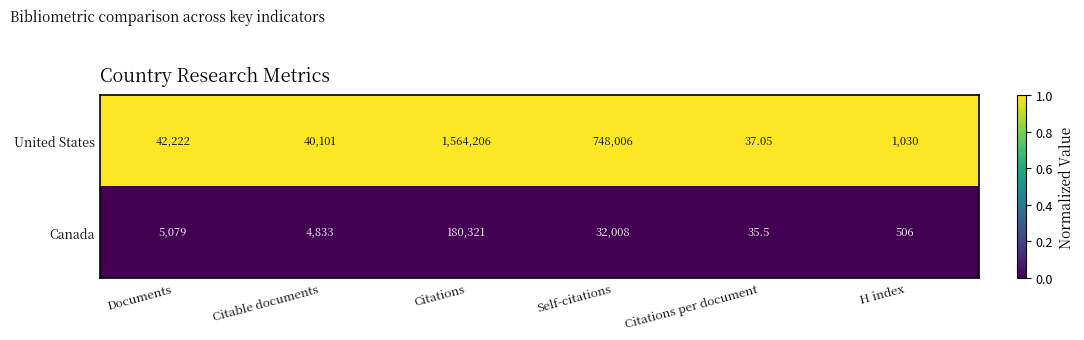

Between Self-citations and H index, which series saw the biggest shift?

United States